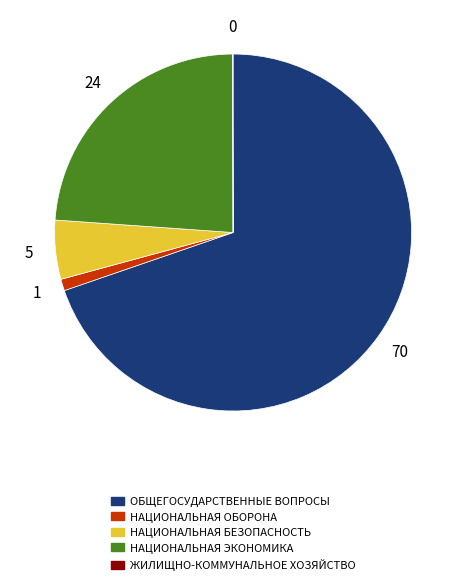

Combined, do ОБЩЕГОСУДАРСТВЕННЫЕ ВОПРОСЫ and НАЦИОНАЛЬНАЯ БЕЗОПАСНОСТЬ account for over 50%?

Yes